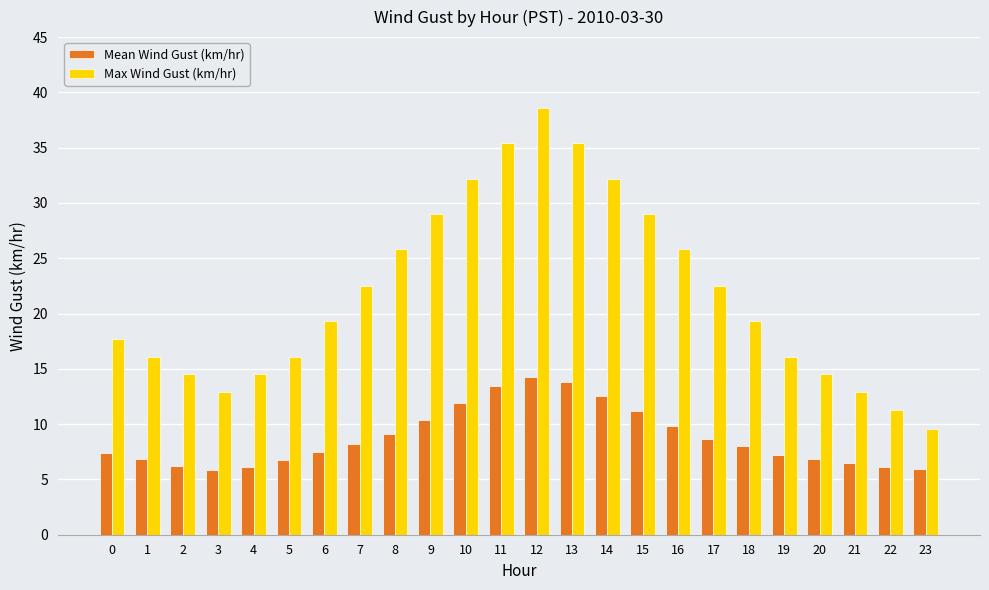

Is it true that Max Wind Gust (km/hr) equals 14.5 at 4?

True